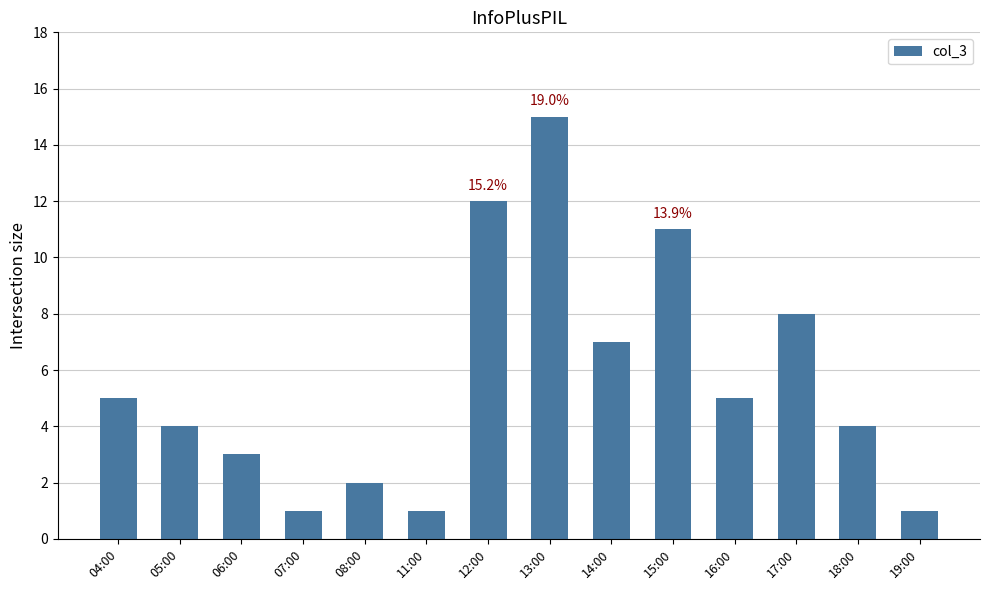

What is the sum of all values?

79